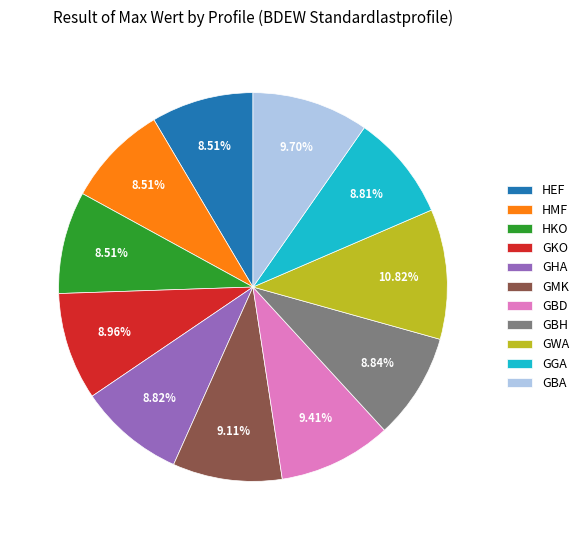

The HKO slice represents 9% of the pie. True or false?

True